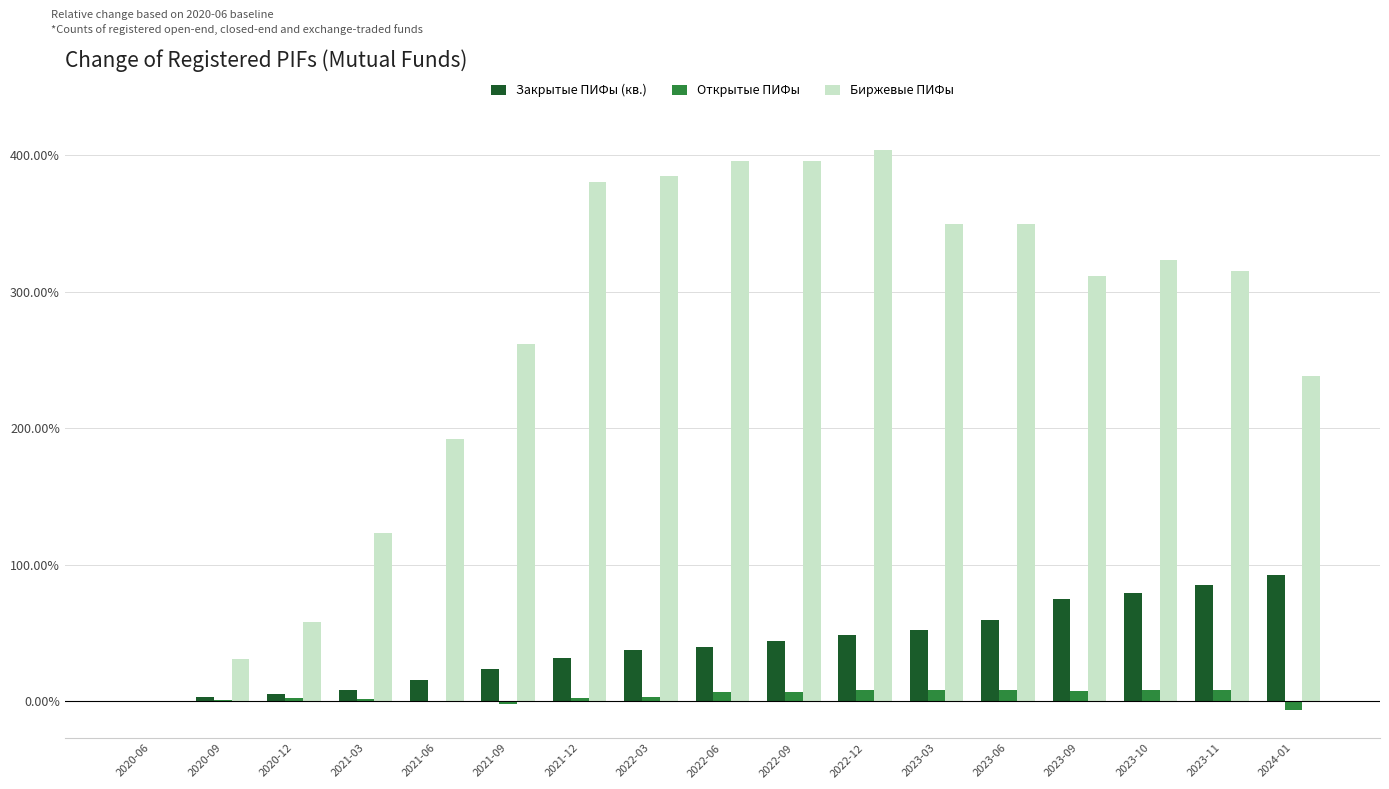

What is the label of the 8th bar from the left?

2022-03